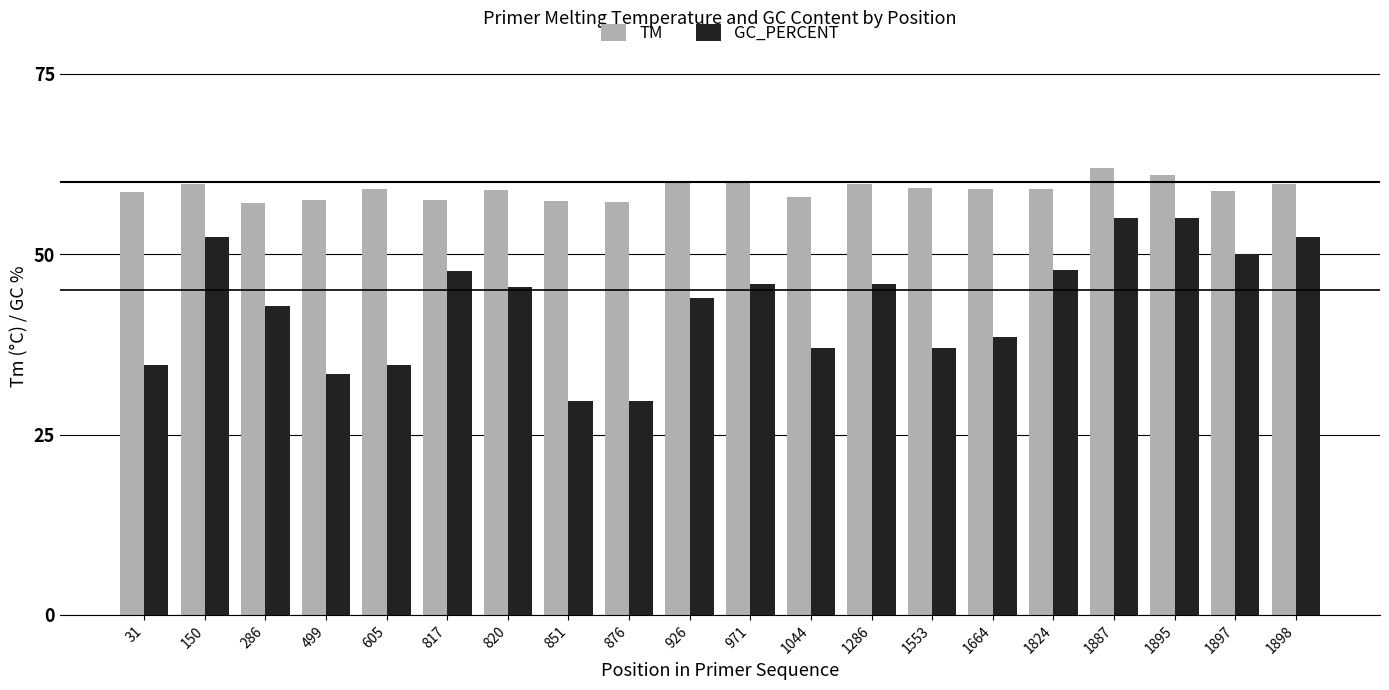

What is the lowest value of the TM series?

57.1